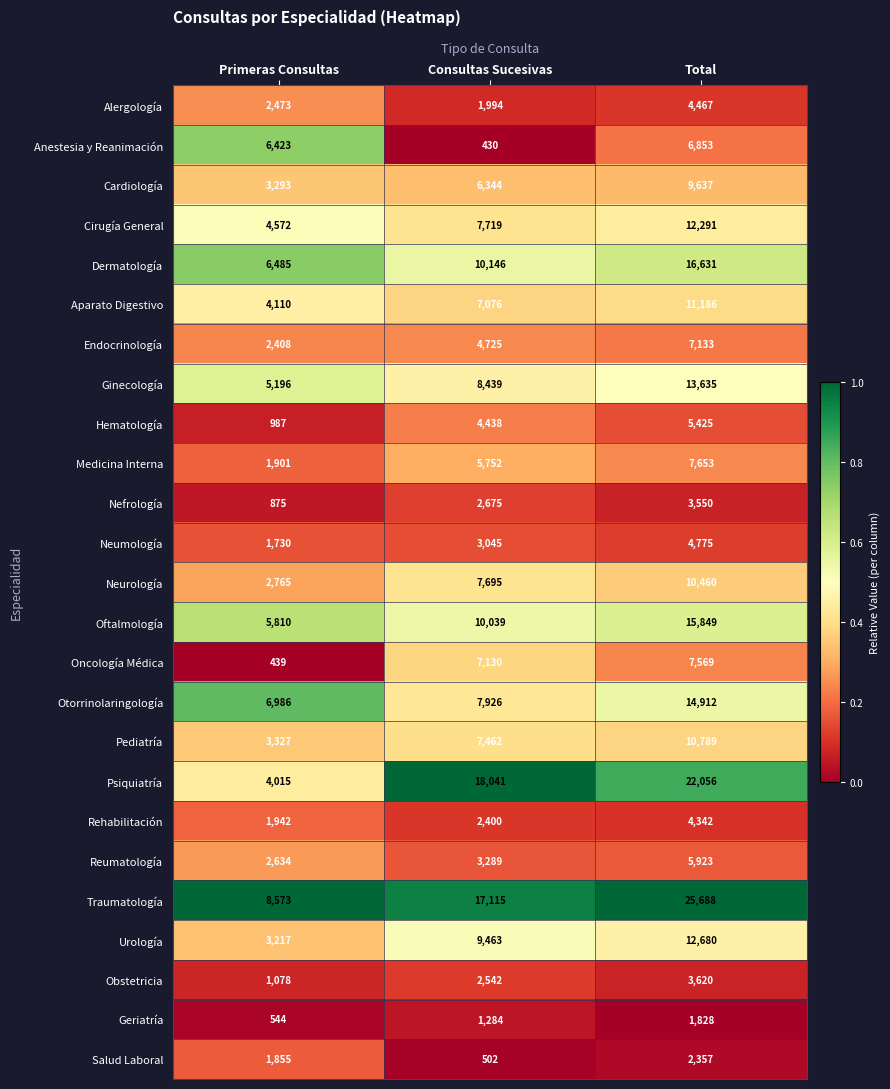

The Oftalmología series shows 15849 at Total. True or false?

True